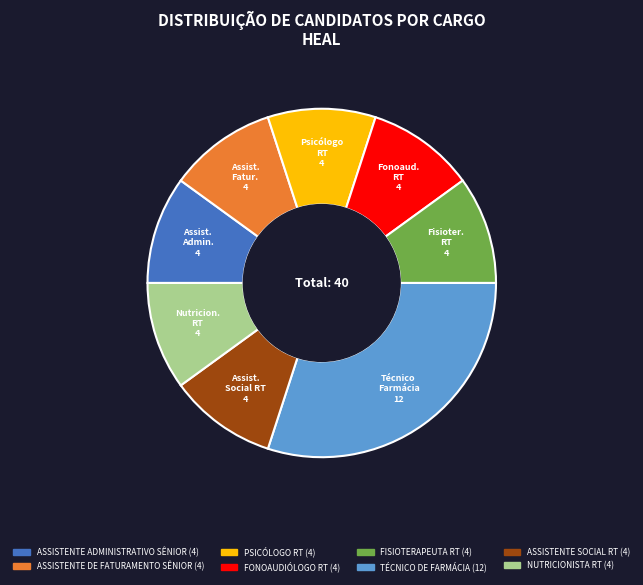

Which category has the biggest portion of the pie?

TÉCNICO DE FARMÁCIA